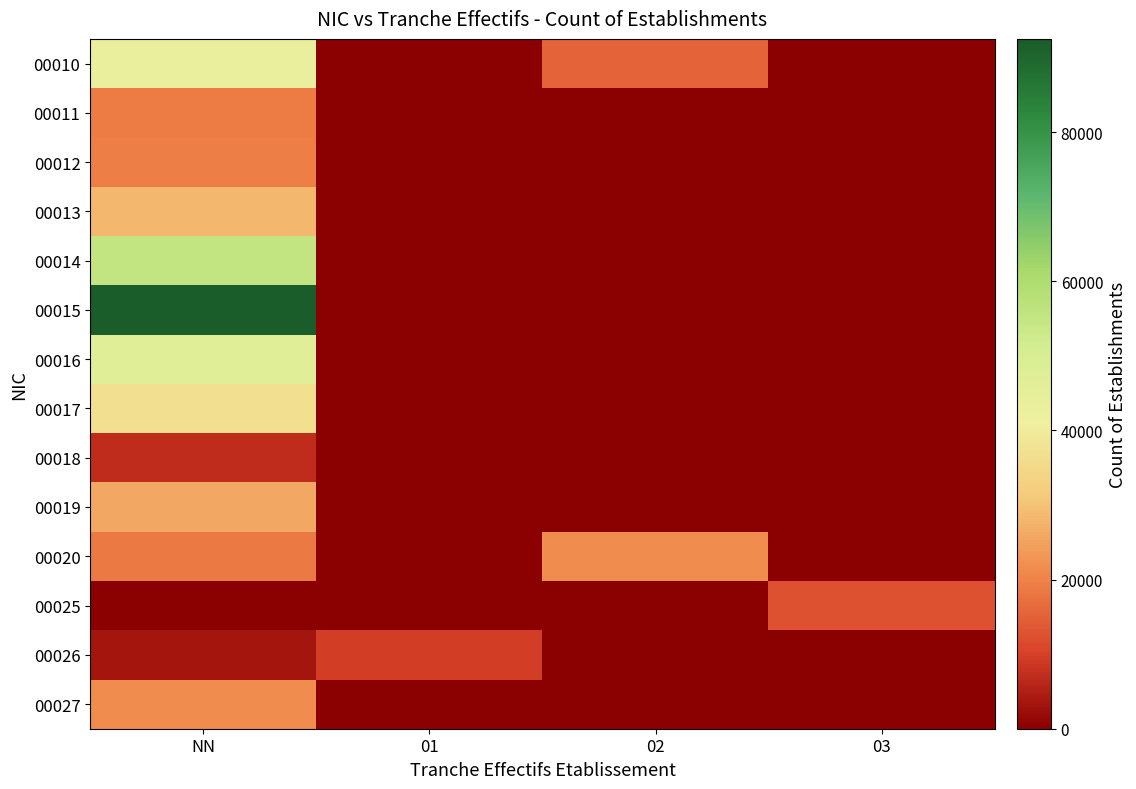

What is the total value across all series at NN?

418000